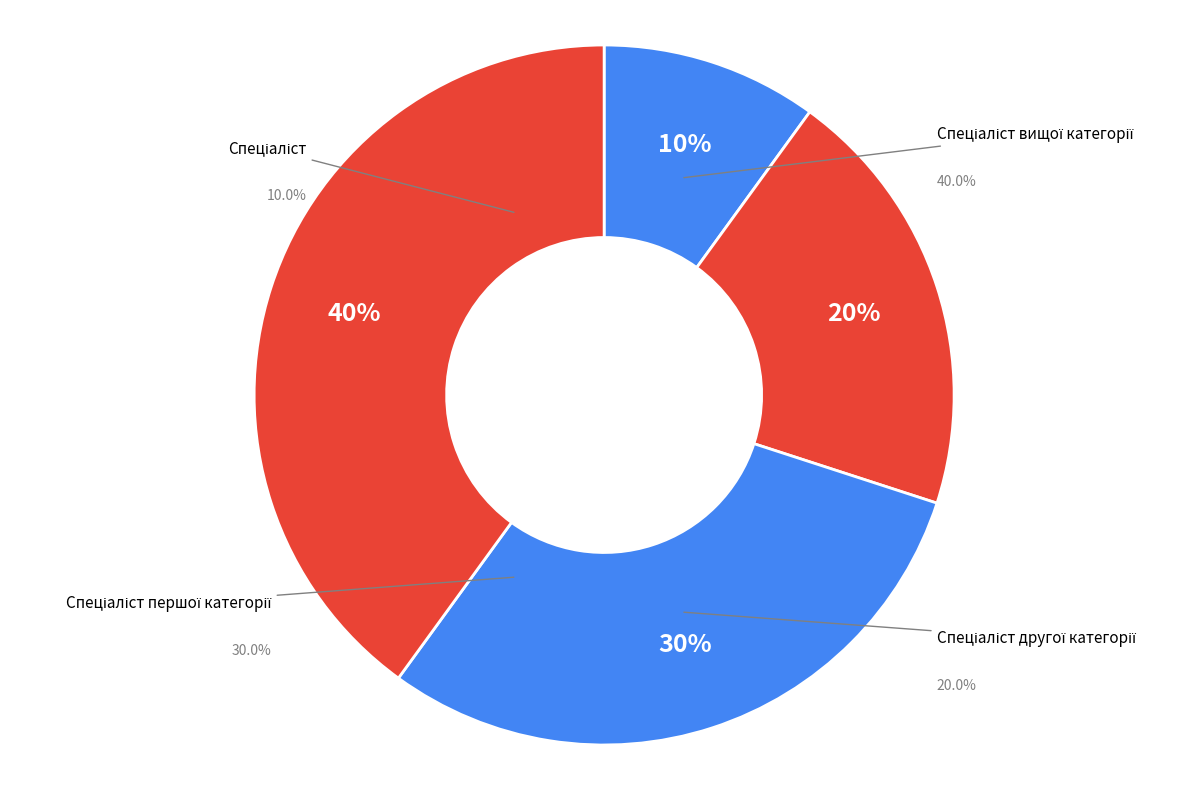

Rank the categories by value from lowest to highest.

Спеціаліст, Спеціаліст другої категорії, Спеціаліст першої категорії, Спеціаліст вищої категорії